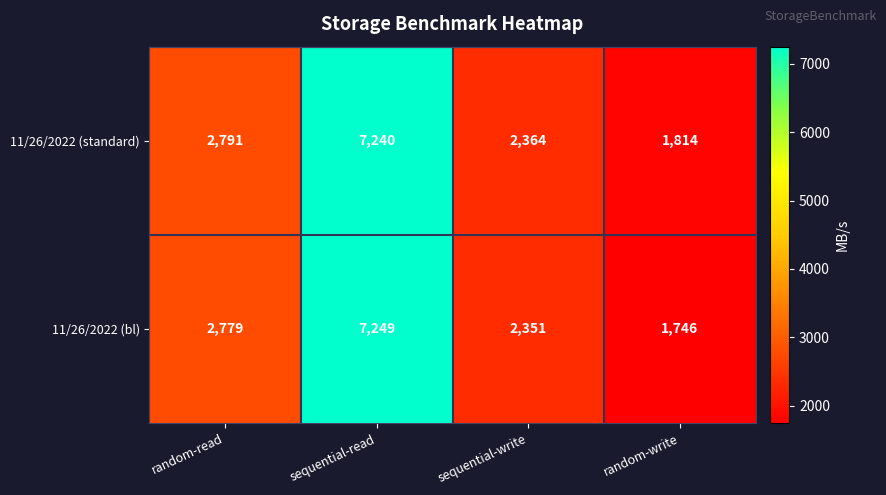

How many categories are shown in the chart?

4